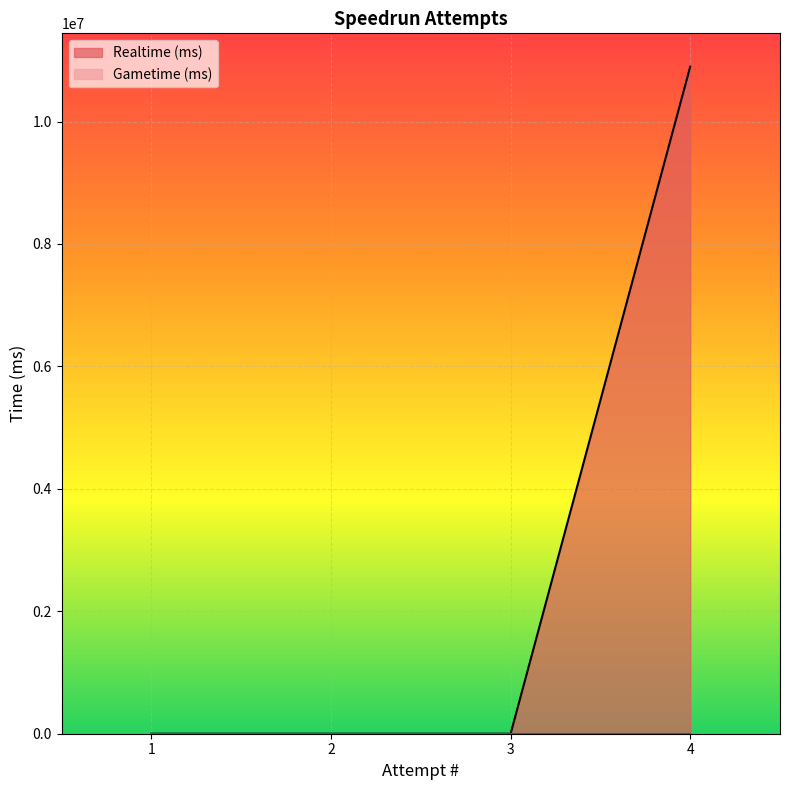

Which has a higher value, 3 or 1?

3